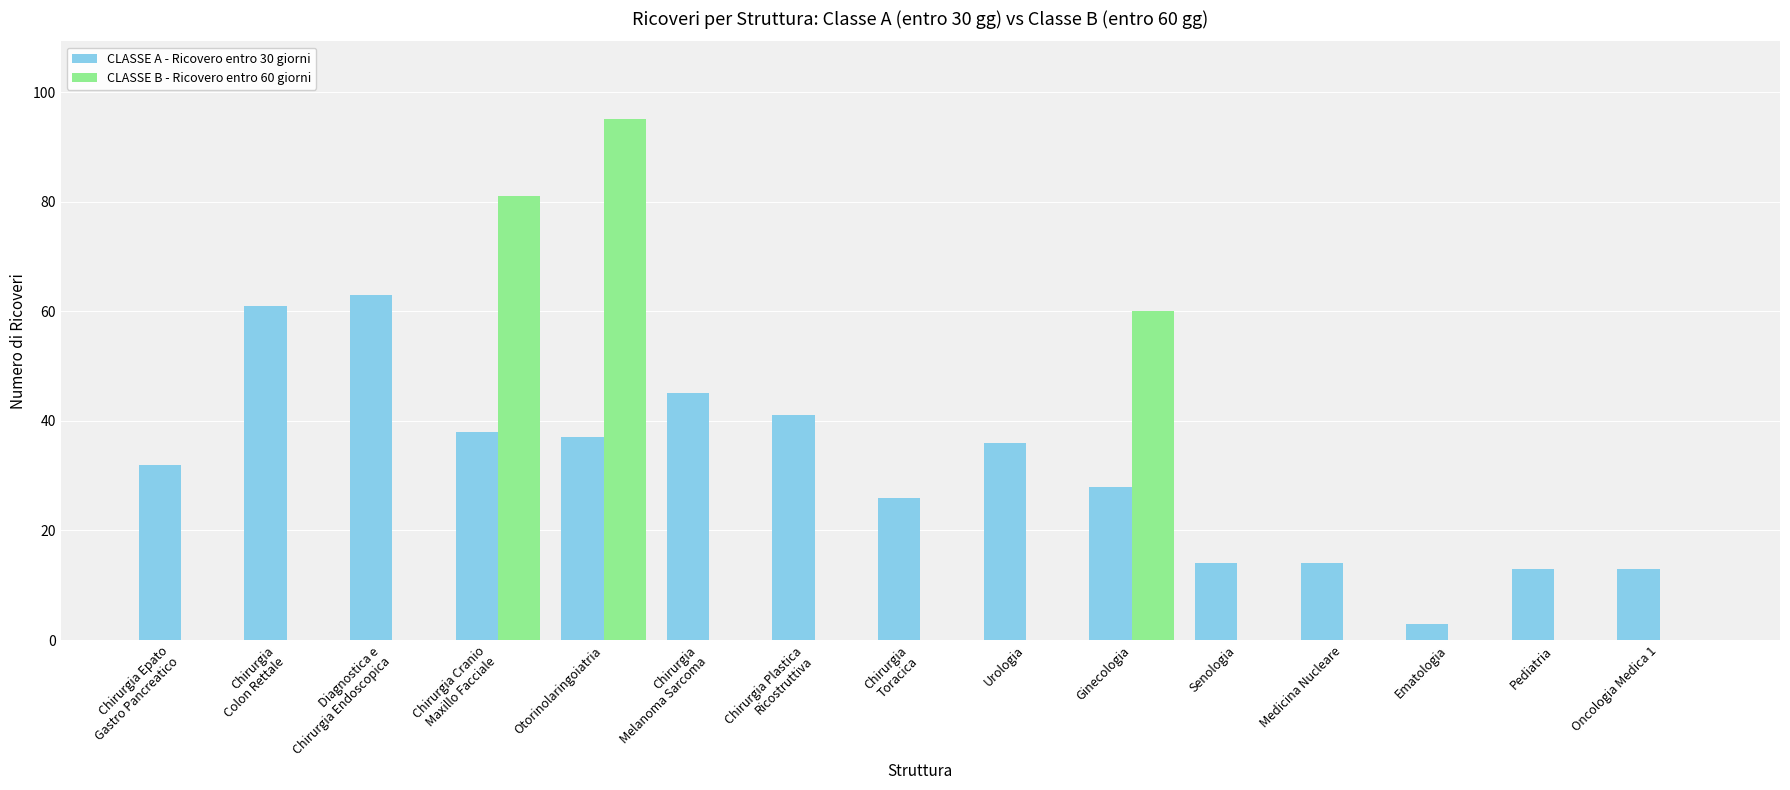

What is the total value across all series at Medicina Nucleare?

14